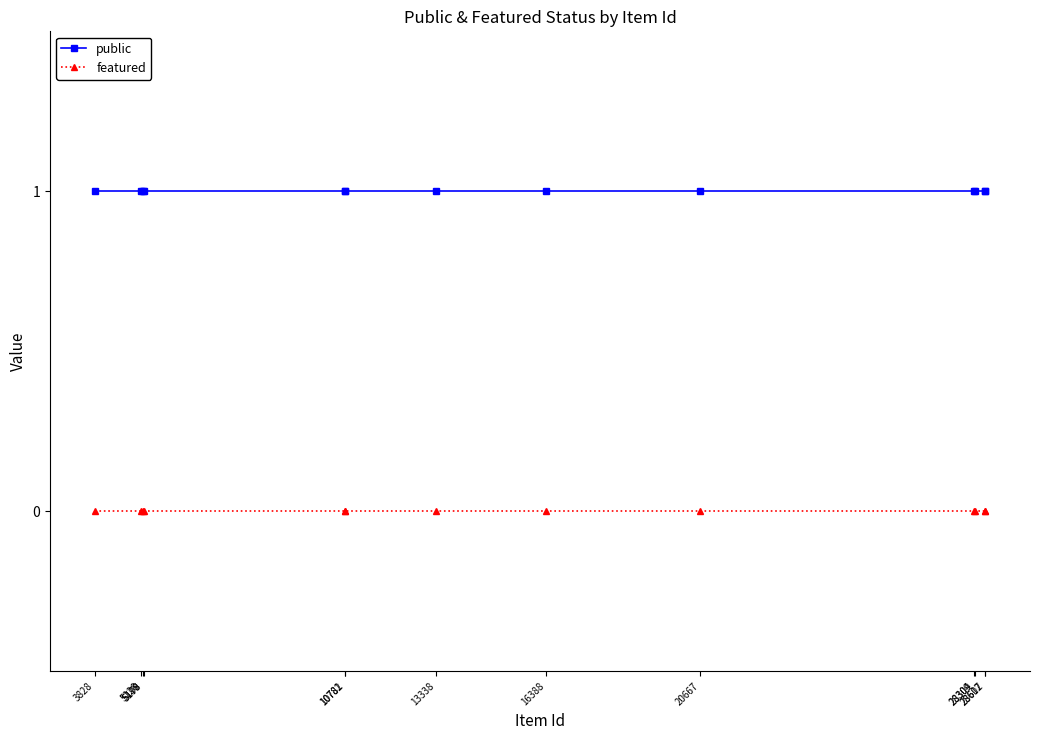

At how many categories does at least one series exceed 0?

13